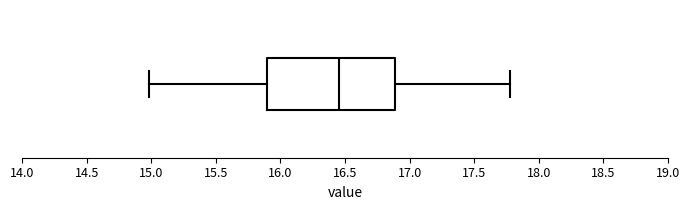

Where does the median line of the box sit on the x-axis? The values are not printed on the chart, so give them approximately, as read against the axis.

16.45